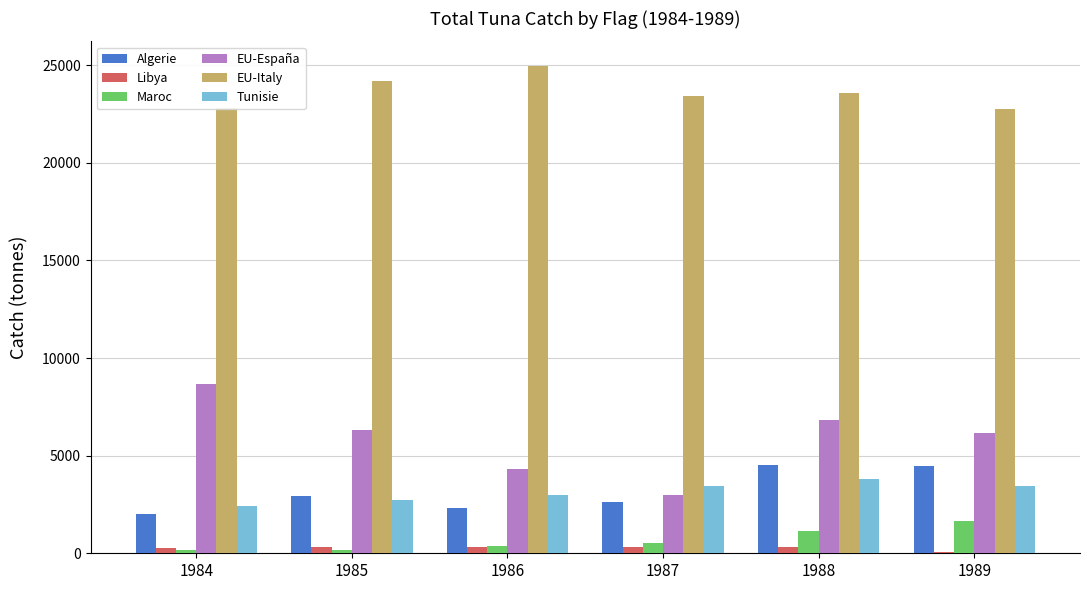

Is it true that Algerie equals 2012 at 1984?

True